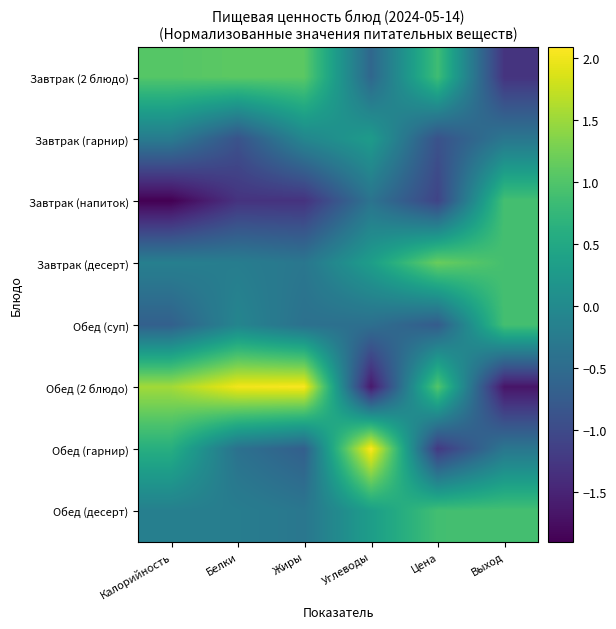

List the series in order of their peak value, lowest first.

Завтрак (гарнир), Завтрак (напиток), Обед (суп), Обед (десерт), Завтрак (2 блюдо), Завтрак (десерт), Обед (2 блюдо), Обед (гарнир)